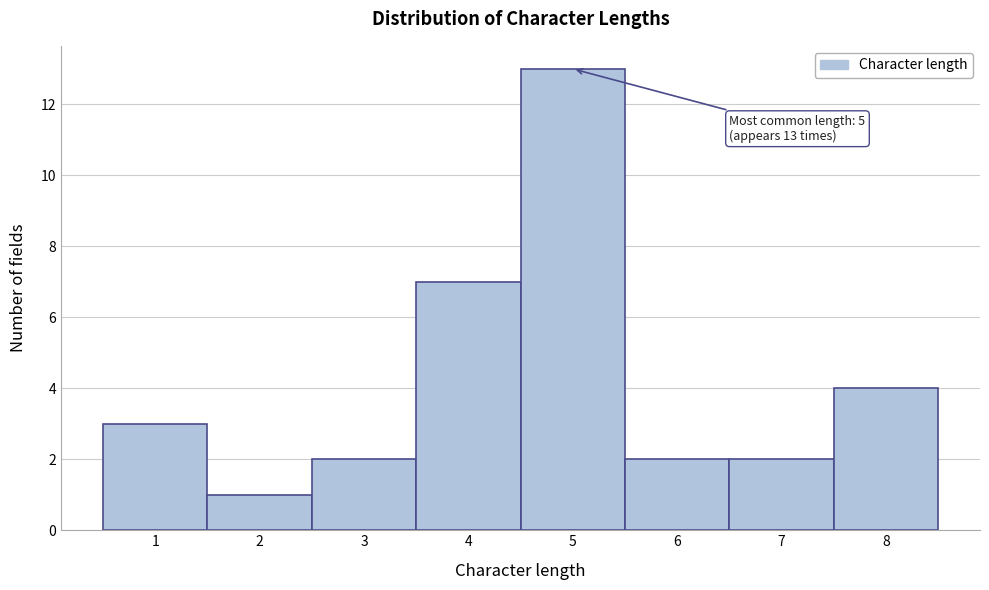

Over which range of the x-axis is the bar tallest?

4.5 to 5.5